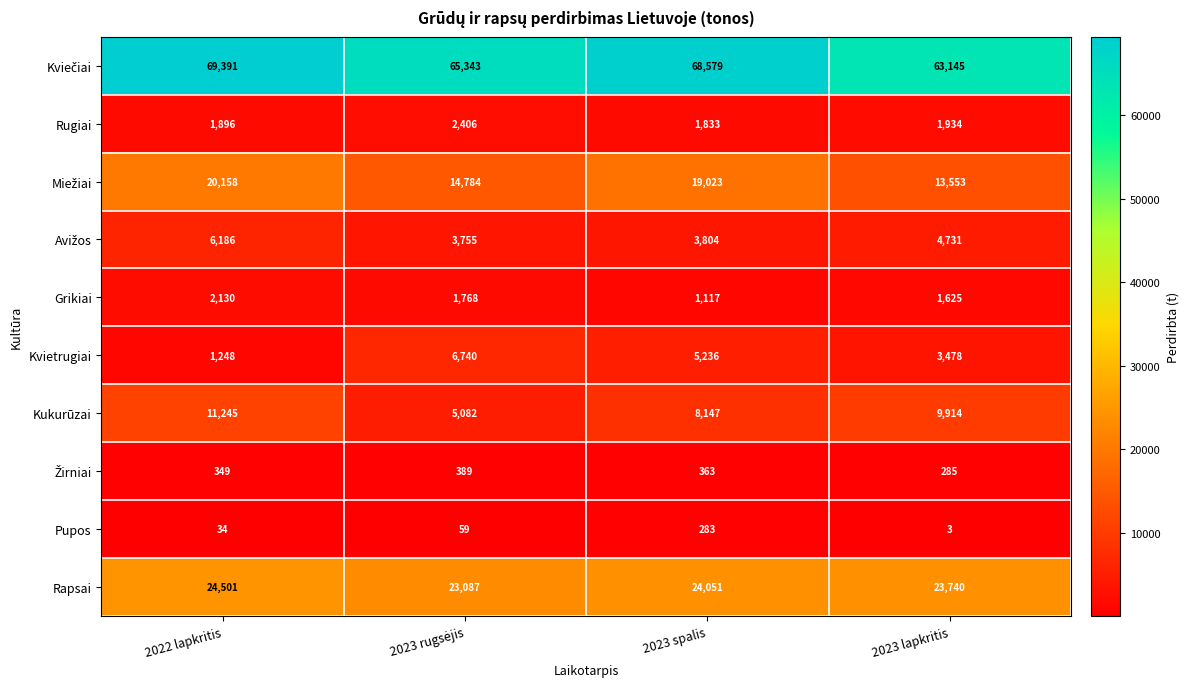

What is the difference between the Kukurūzai values at 2022 lapkritis and 2023 lapkritis?

1331